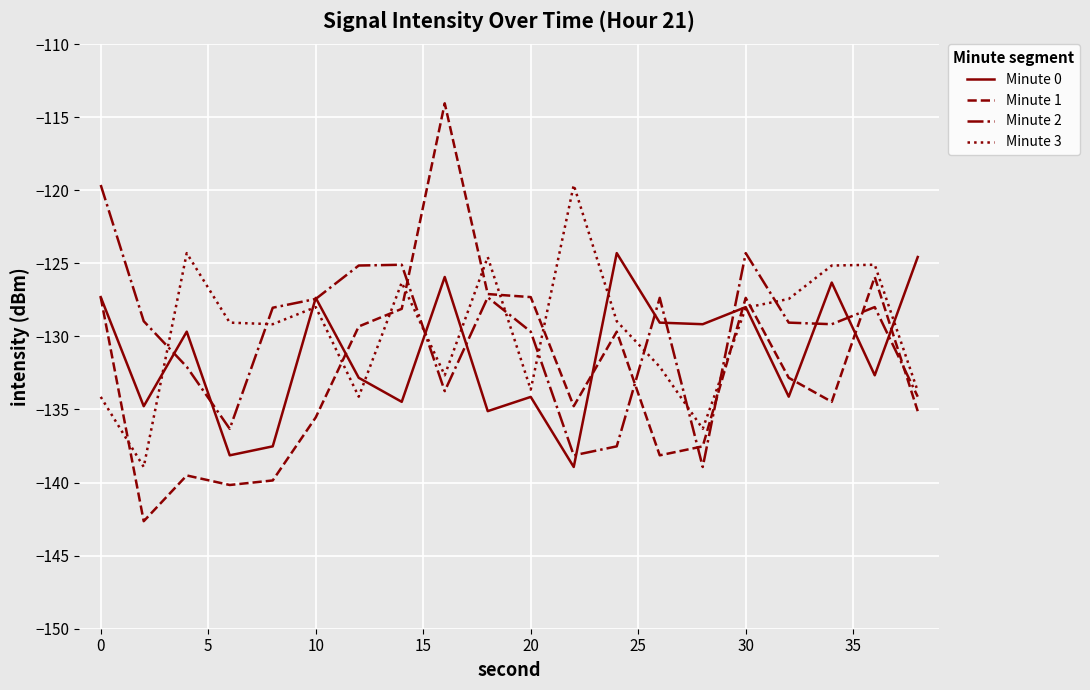

What are all the series names shown in the legend?

Minute 0, Minute 1, Minute 2, Minute 3